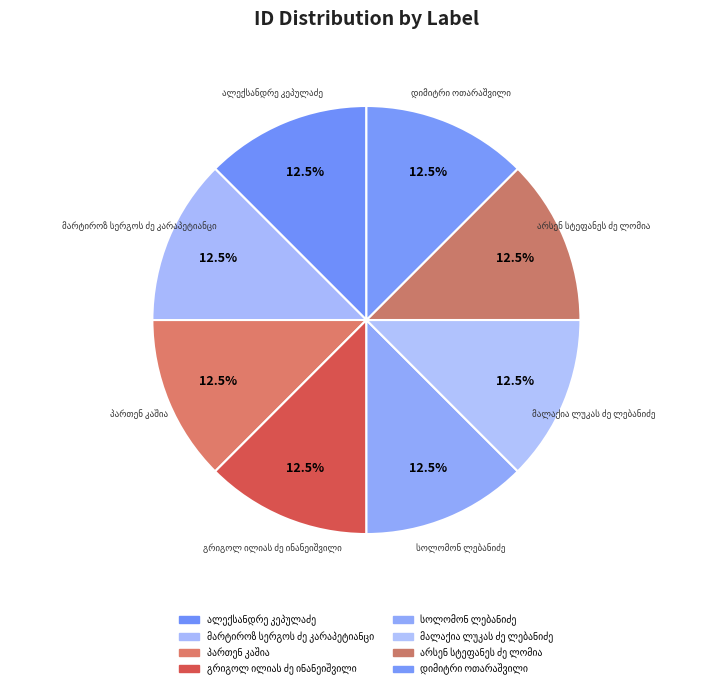

Count the number of slices in the pie.

8